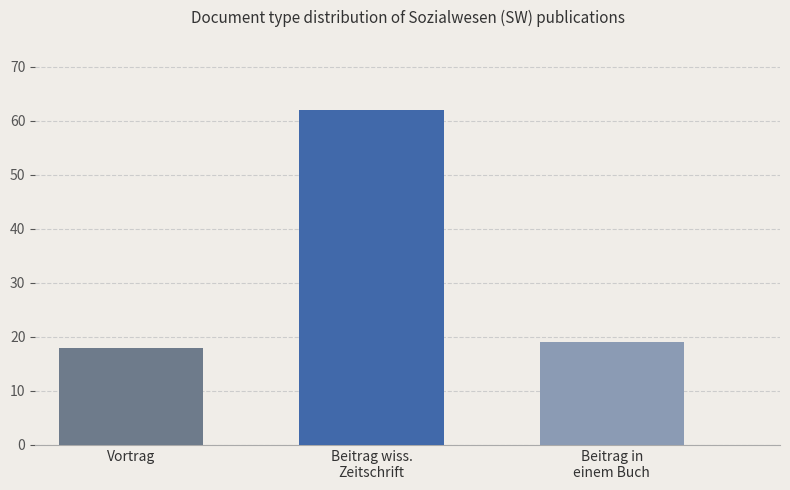

What is the maximum value shown in the chart?

62